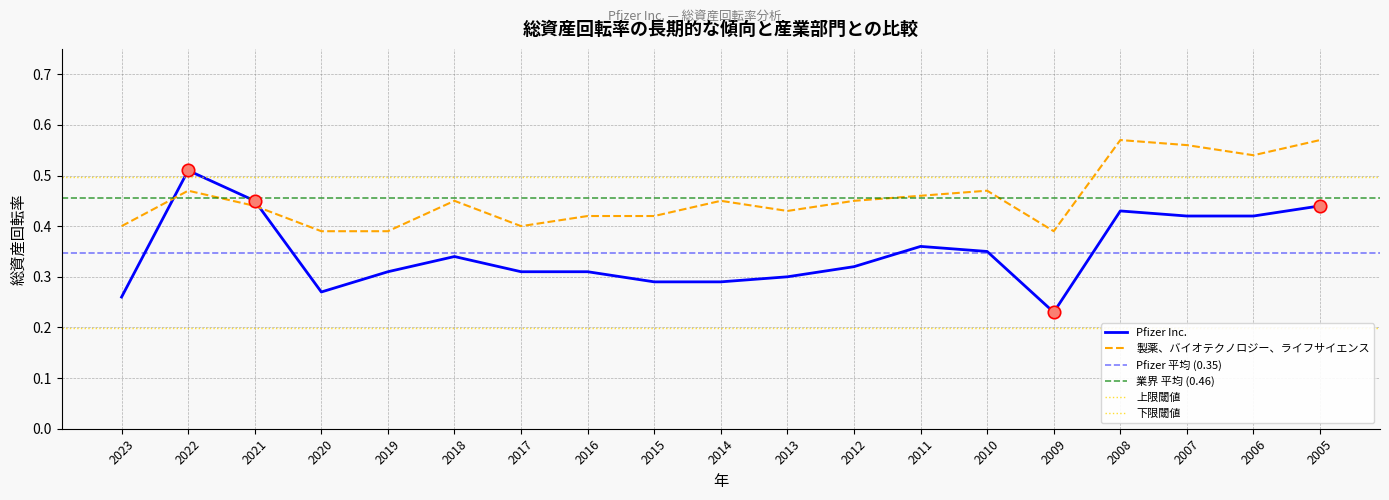

At how many categories does at least one series exceed 0?

19